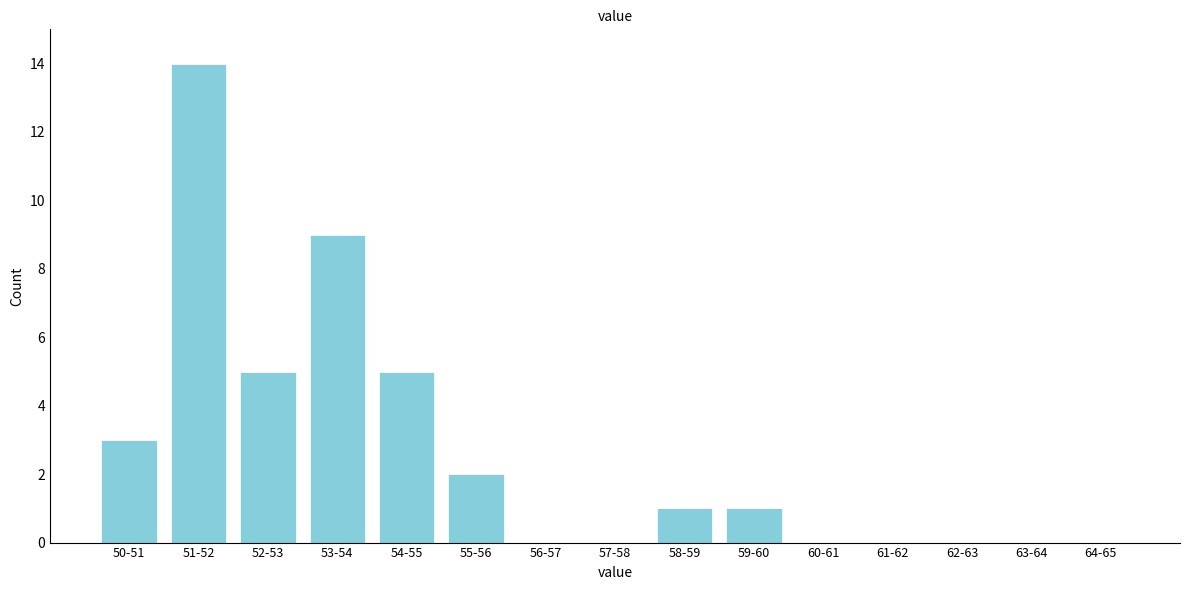

Reading left to right, what are all the values shown in this chart?

50-51=3	51-52=14	52-53=5	53-54=9	54-55=5	55-56=2	56-57=0	57-58=0	58-59=1	59-60=1	60-61=0	61-62=0	62-63=0	63-64=0	64-65=0